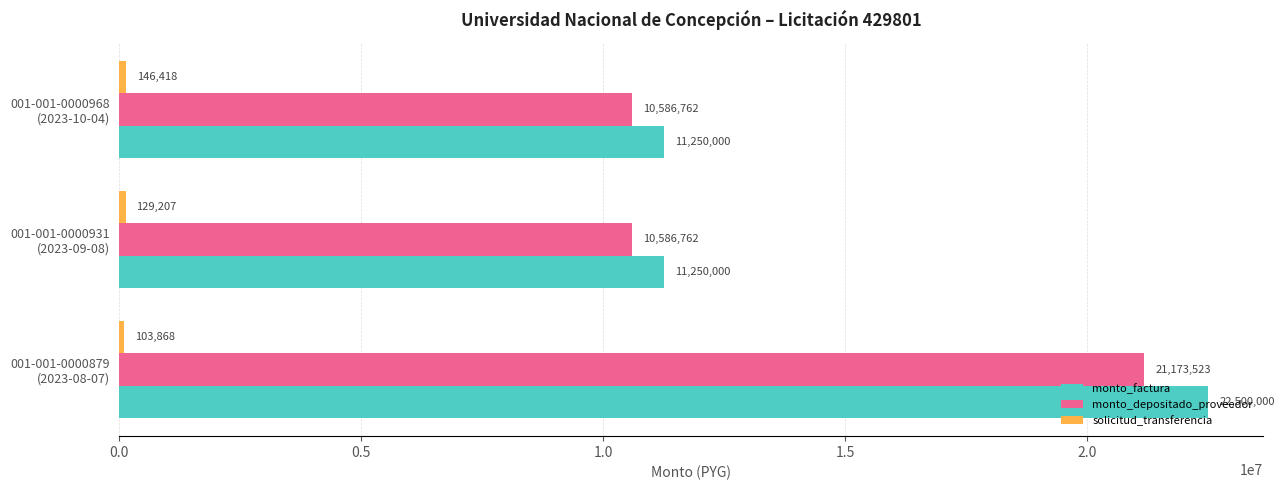

At which category does the chart reach its peak across all series?

001-001-0000879
(2023-08-07)